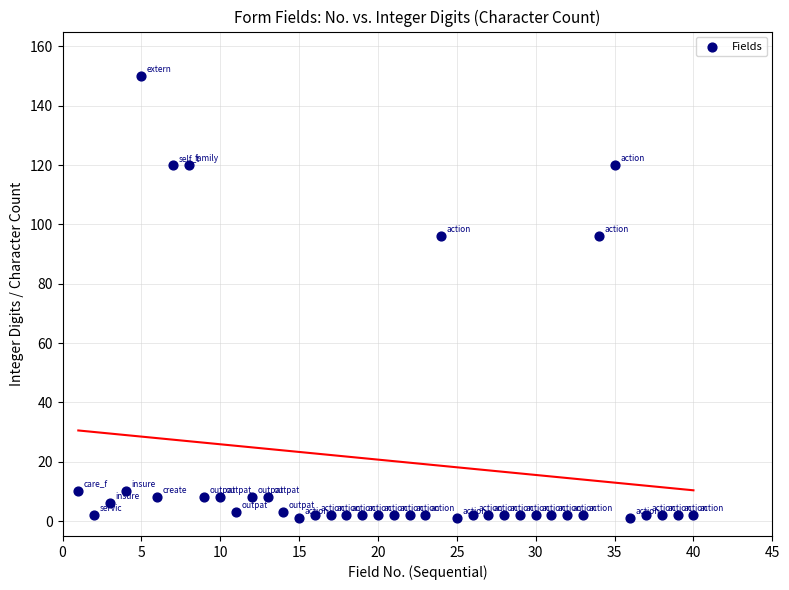

What is the range of X values (max minus min)?

39